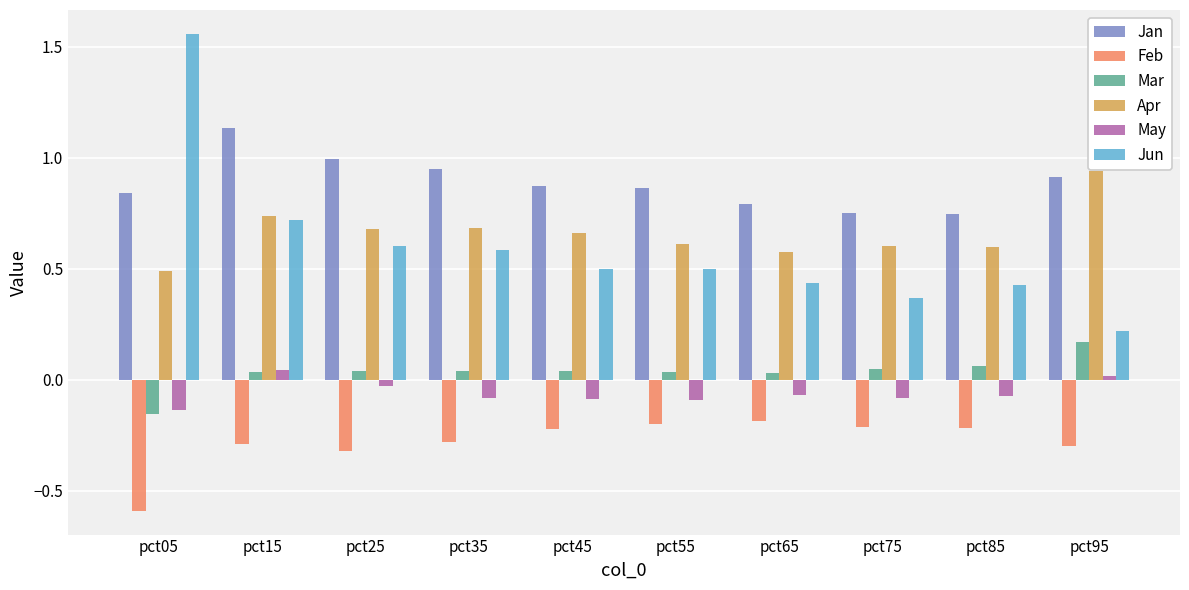

At which category does the chart reach its peak across all series?

pct05